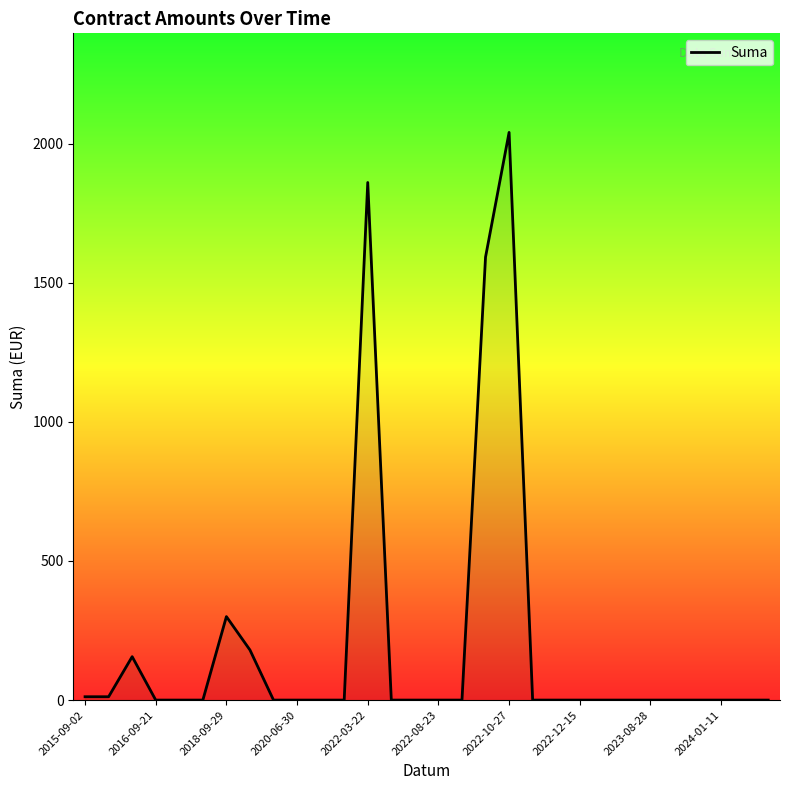

What is the difference between the maximum and minimum values?

2040